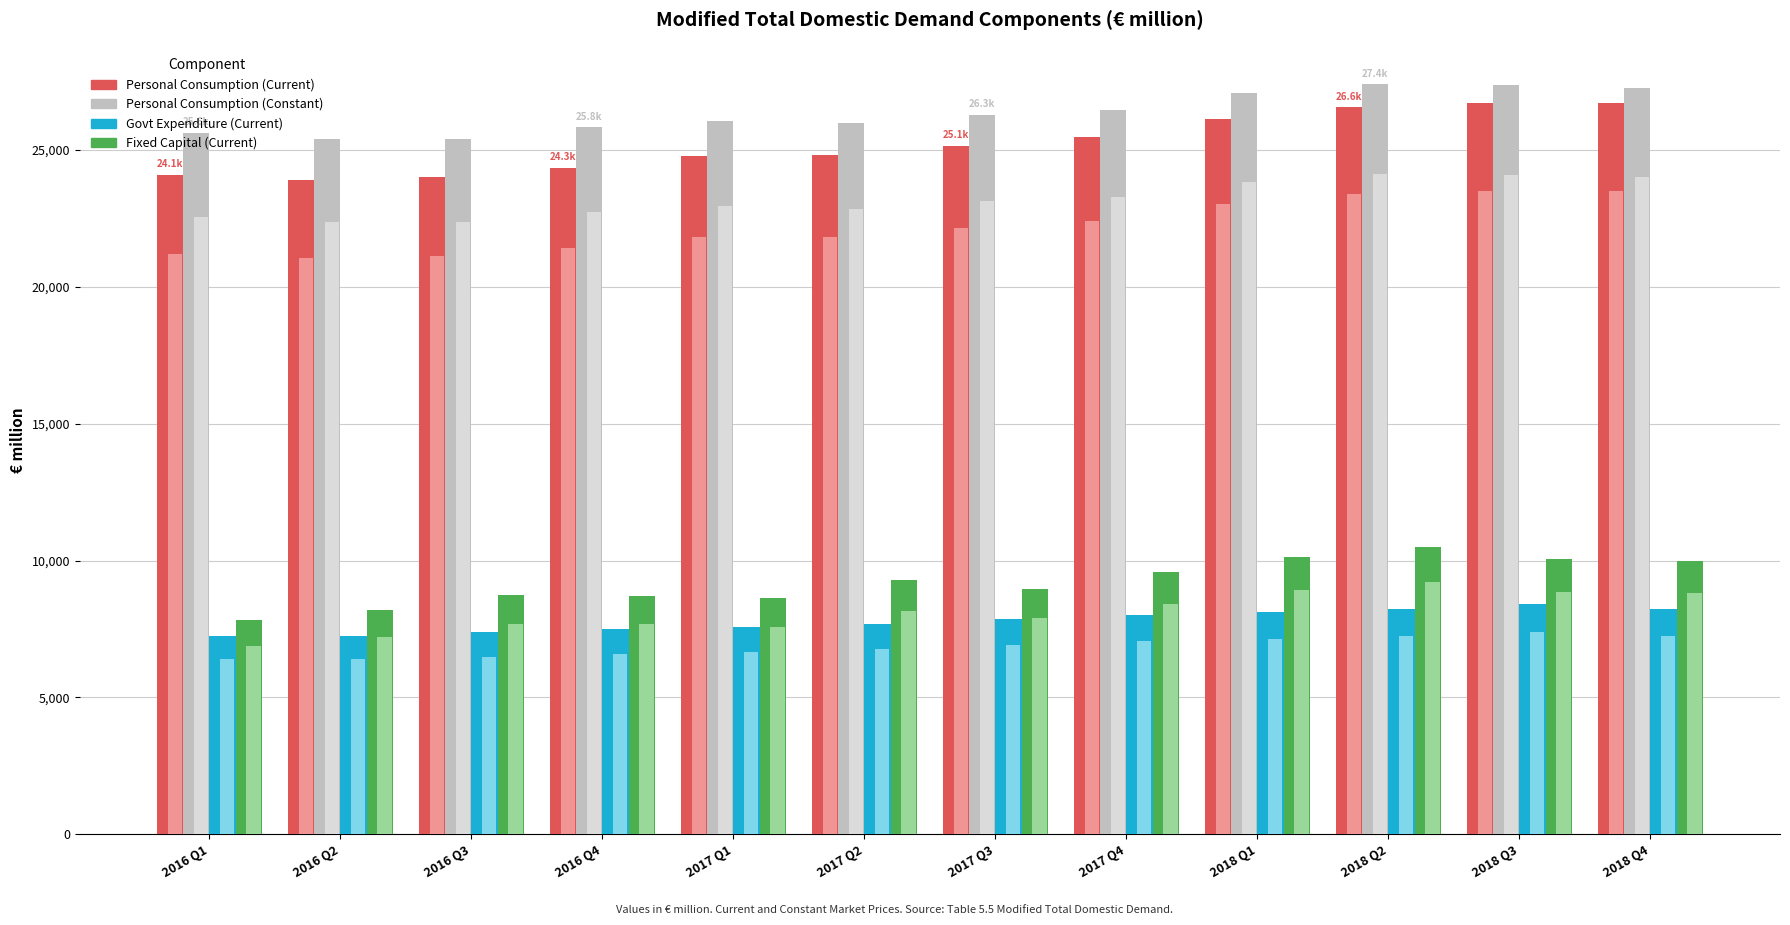

What is the highest value of the Fixed Capital (Current) series?

10475.4